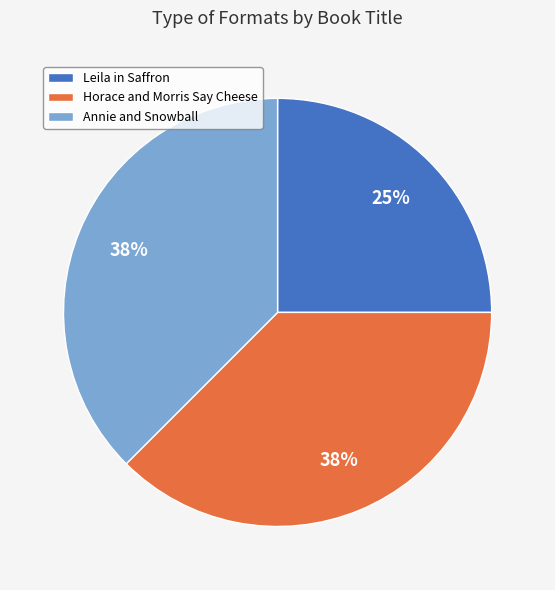

The Annie and Snowball slice represents 46% of the pie. True or false?

False